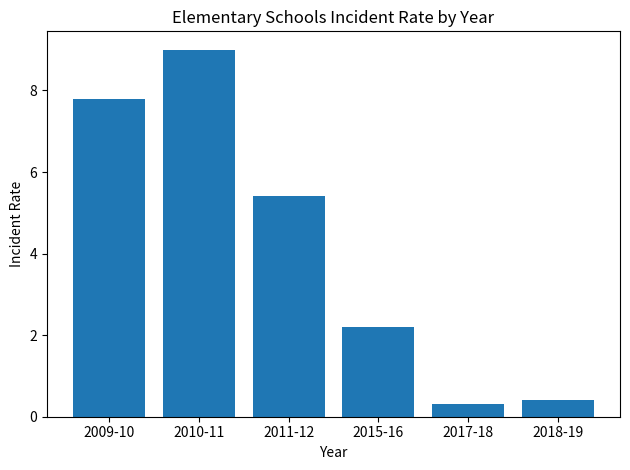

The chart shows a value of 3.0 at 2015-16. True or false?

False